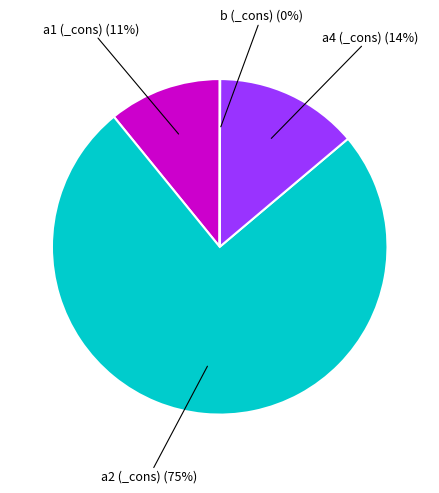

To the nearest percent, what is the difference between the largest and smallest slice percentages?

75%